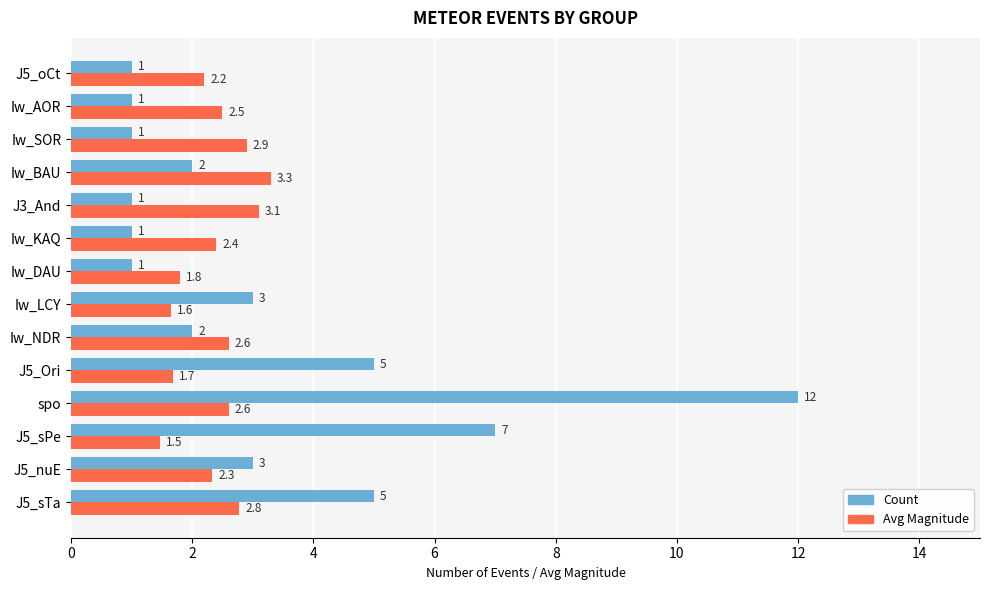

Which series has the largest total across all categories?

Count